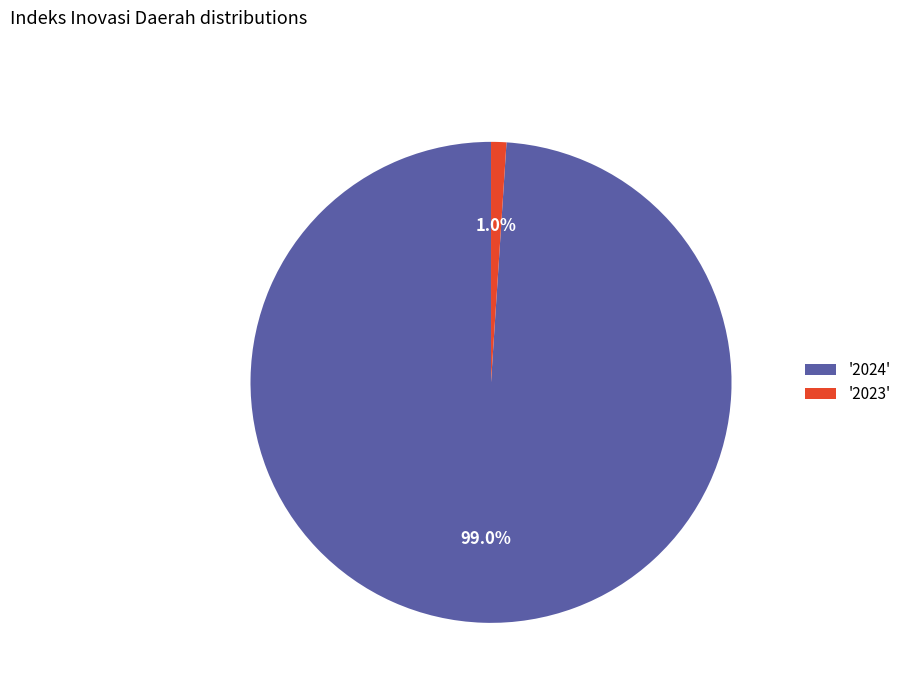

Combined, what portion of the pie is '2023' and '2024'?

100.0%